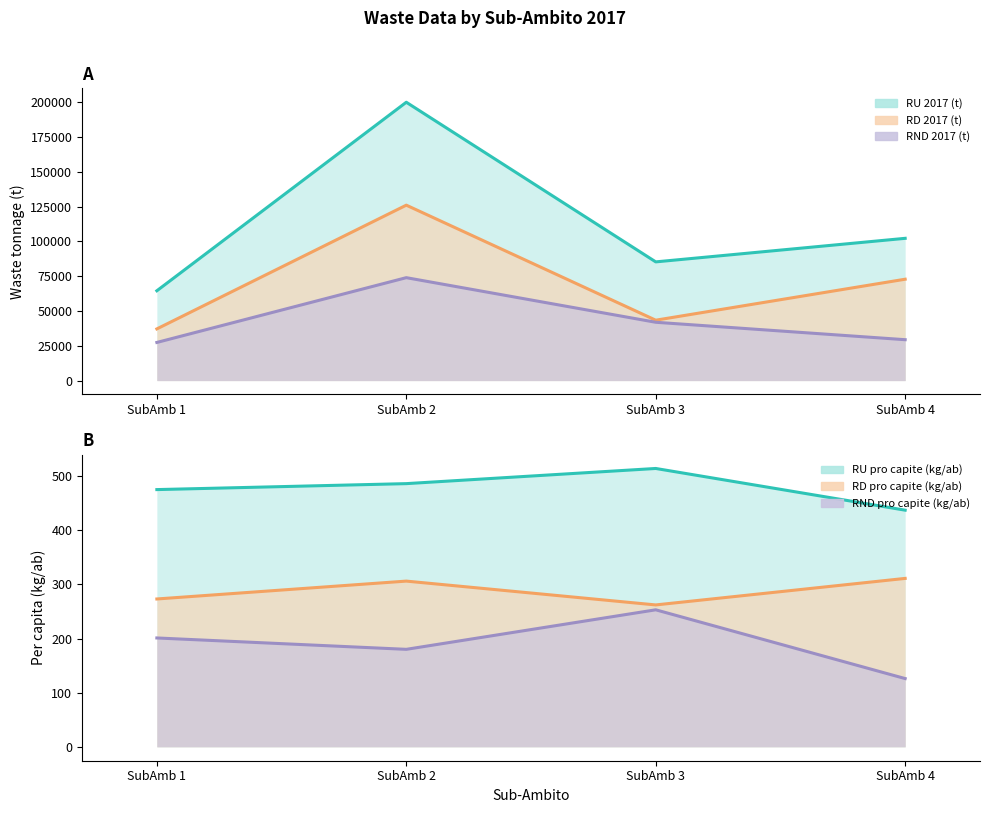

In RND 2017 (t), how many points are higher than both neighbors (excluding endpoints)?

1